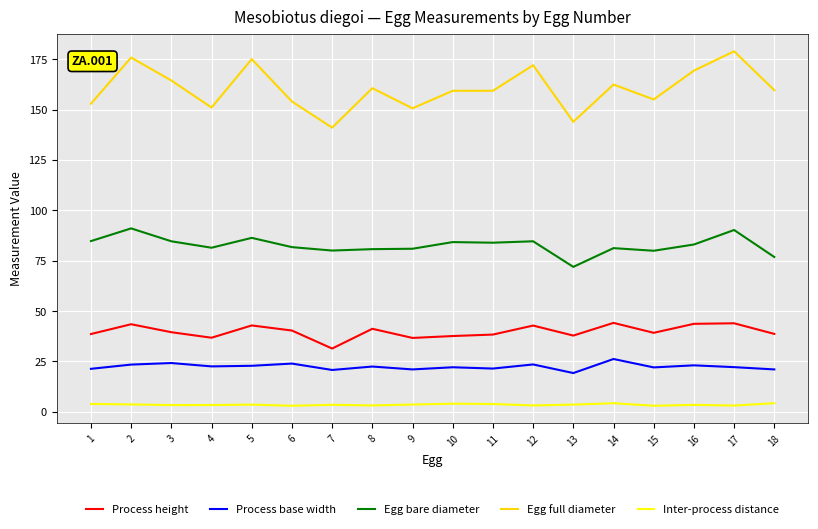

At how many categories does at least one series exceed 78?

18